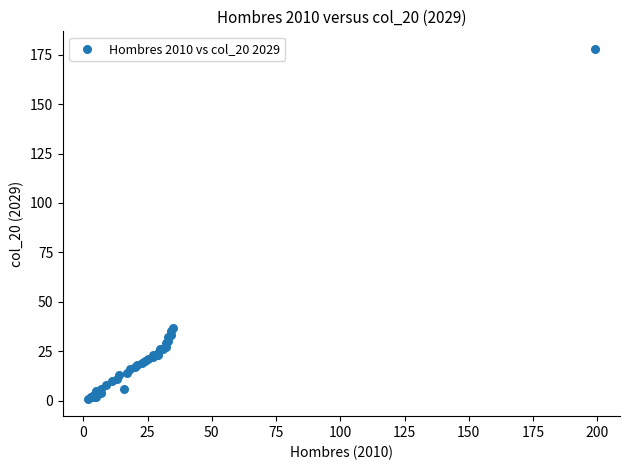

What Y value in the scatter plot is closest to 89?

37